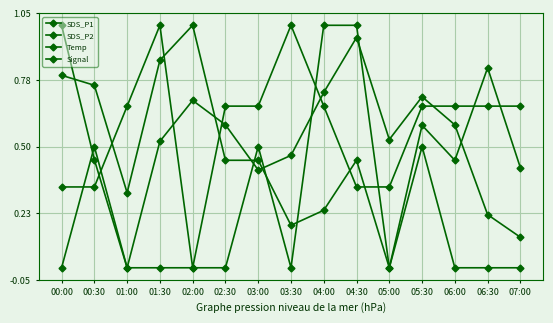

Which series has the widest spread of values?

SDS_P1